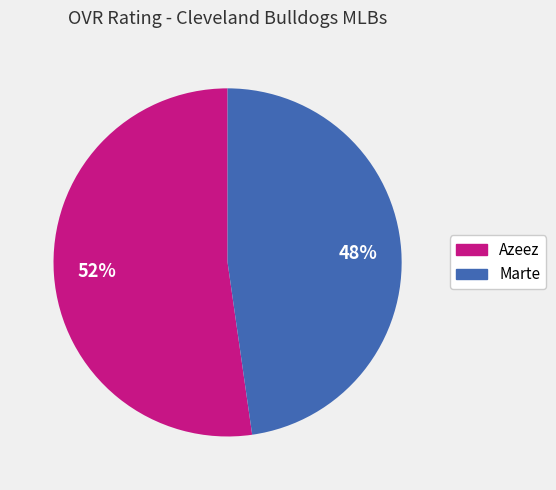

To the nearest percent, what percentage of the pie is Marte?

48%